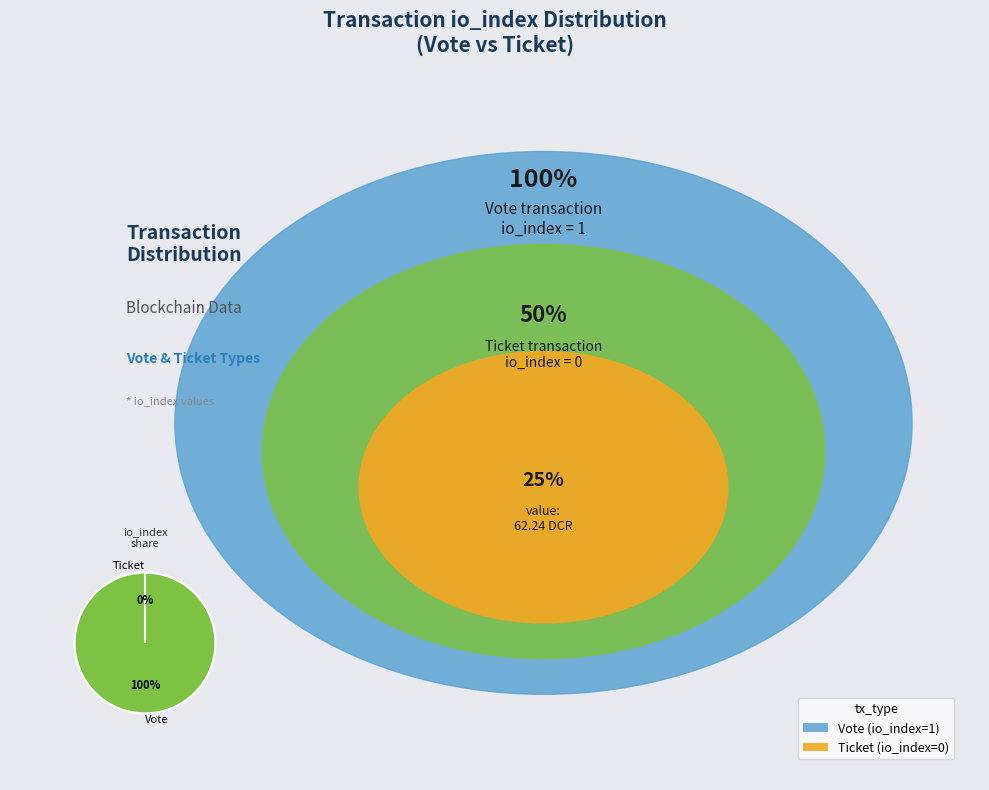

Which category has the smallest portion of the pie?

Ticket (io_index=0)